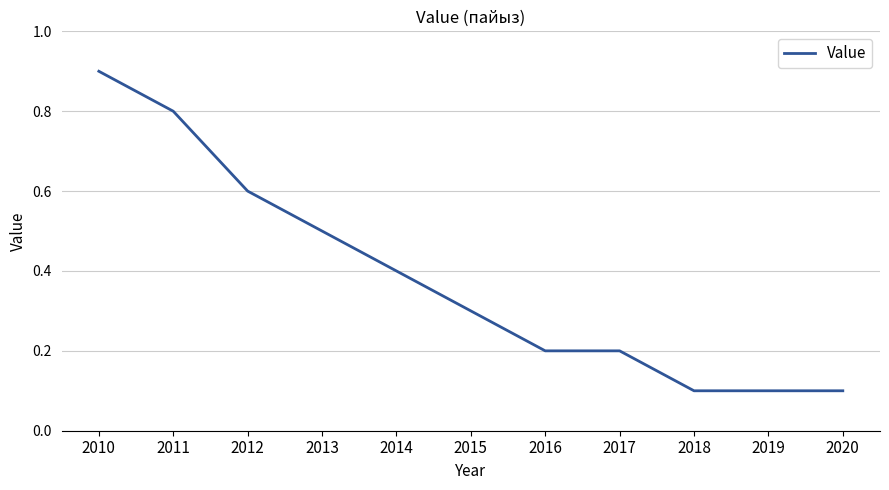

How many lines are shown in the chart?

1